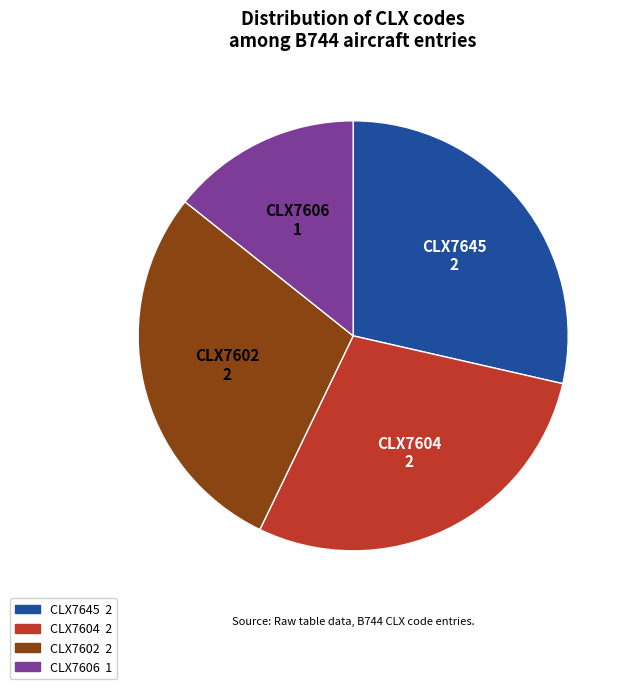

How many slices are in this pie chart?

4